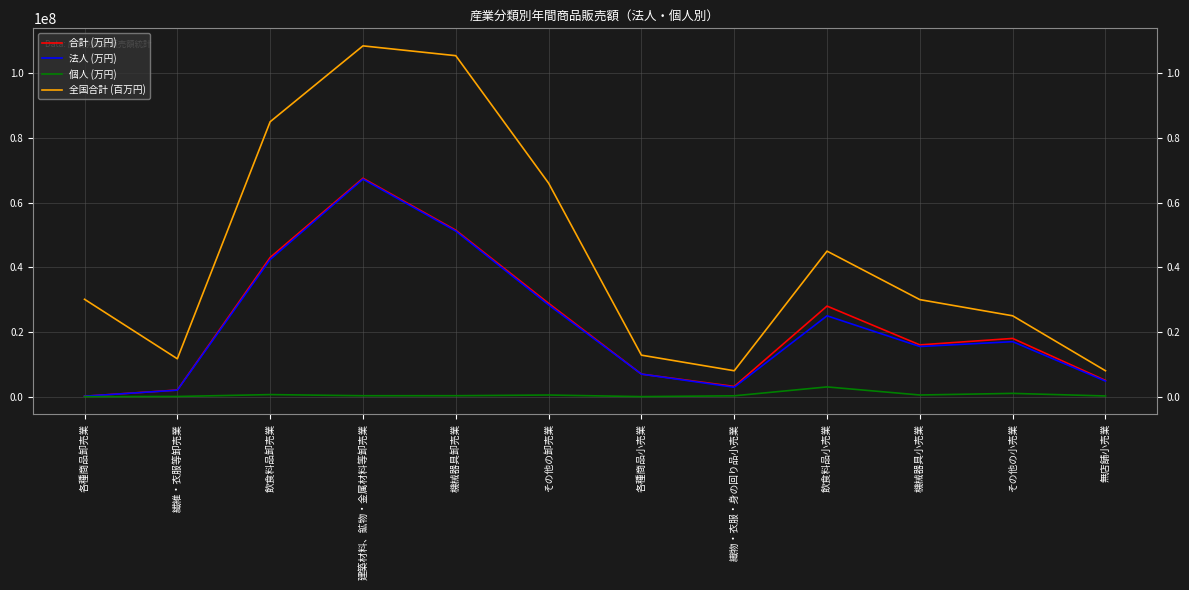

True or false: 個人 (万円) and 全国合計 (百万円) intersect in this chart.

False